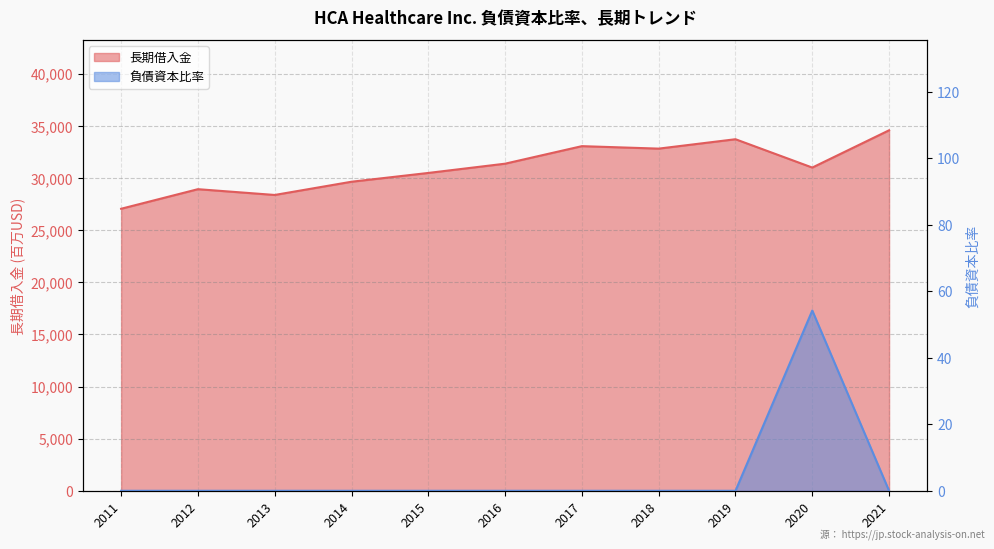

What are all the series names shown in the legend?

長期借入金, 負債資本比率